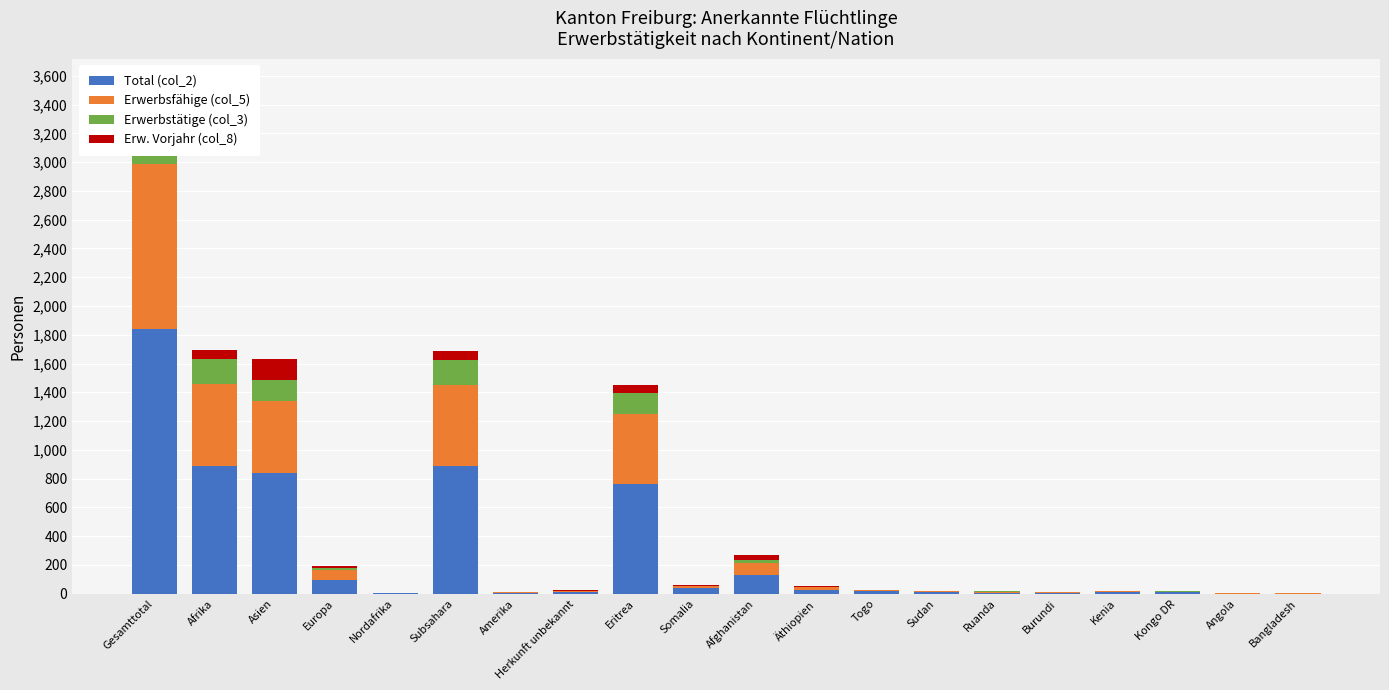

What is the difference between the maximum and minimum values in the Total (col_2) series?

1838